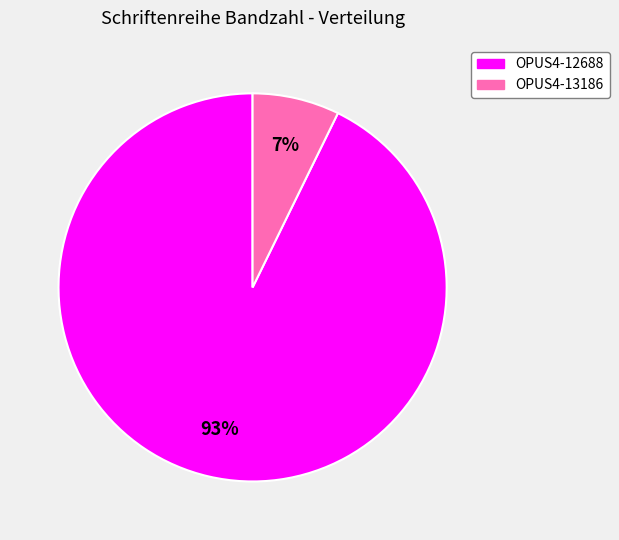

How many segments does this pie chart have?

2